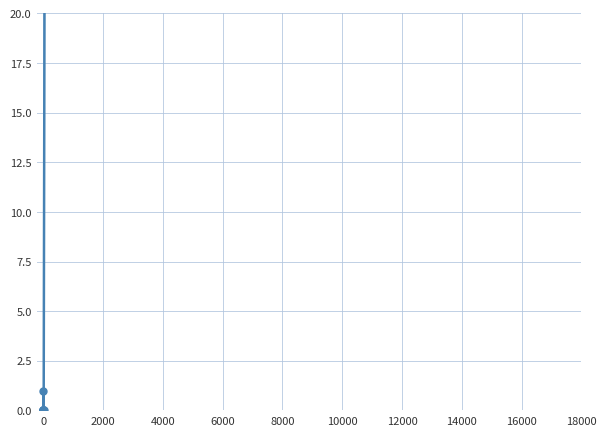

How many positive values are there?

5